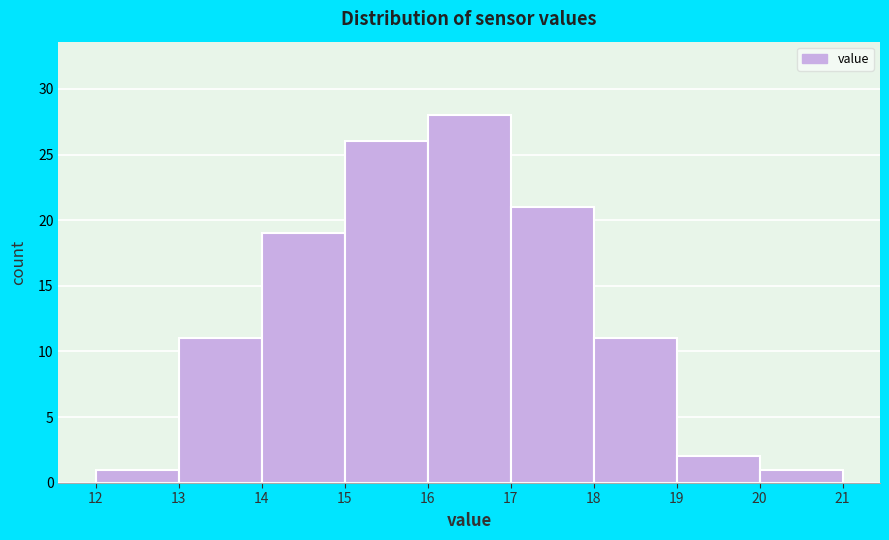

How tall is the bar that spans 15 to 16 on the x-axis? The values are not printed on the chart, so give them approximately, as read against the axis.

26